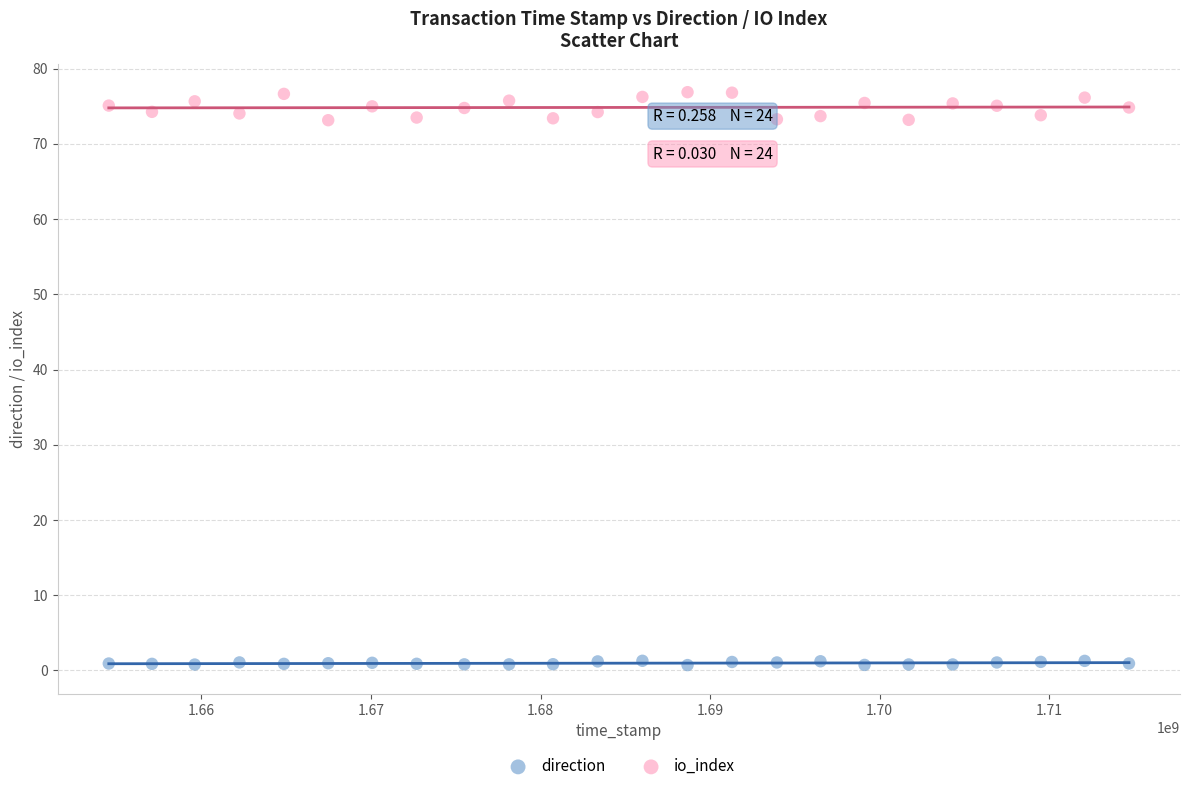

Across all data points, what is the range of X values (max minus min)?

60182014.0